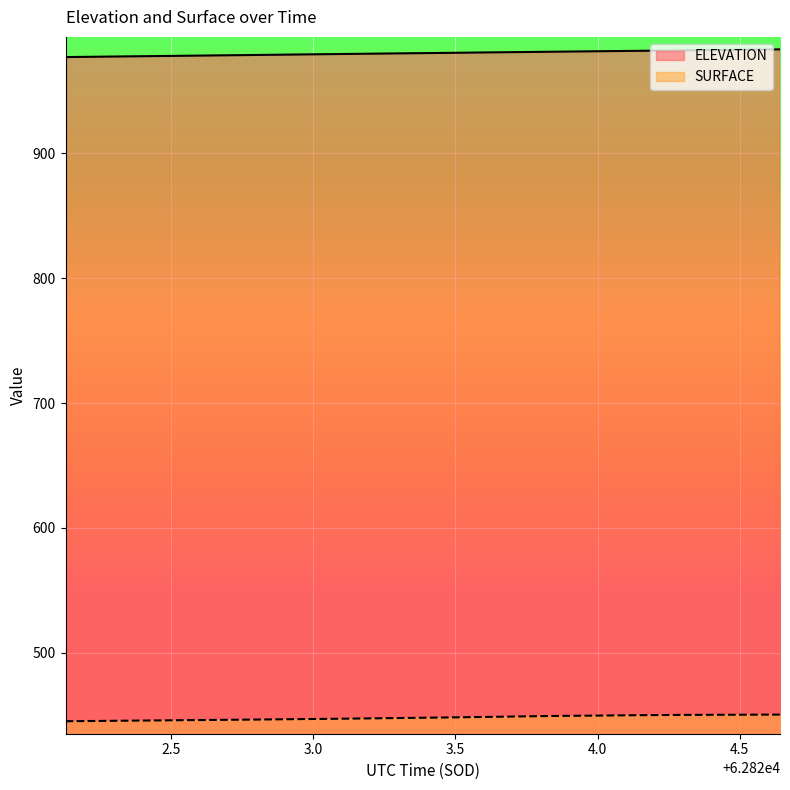

Is it true that ELEVATION equals 332.3 at 62824.2441?

False